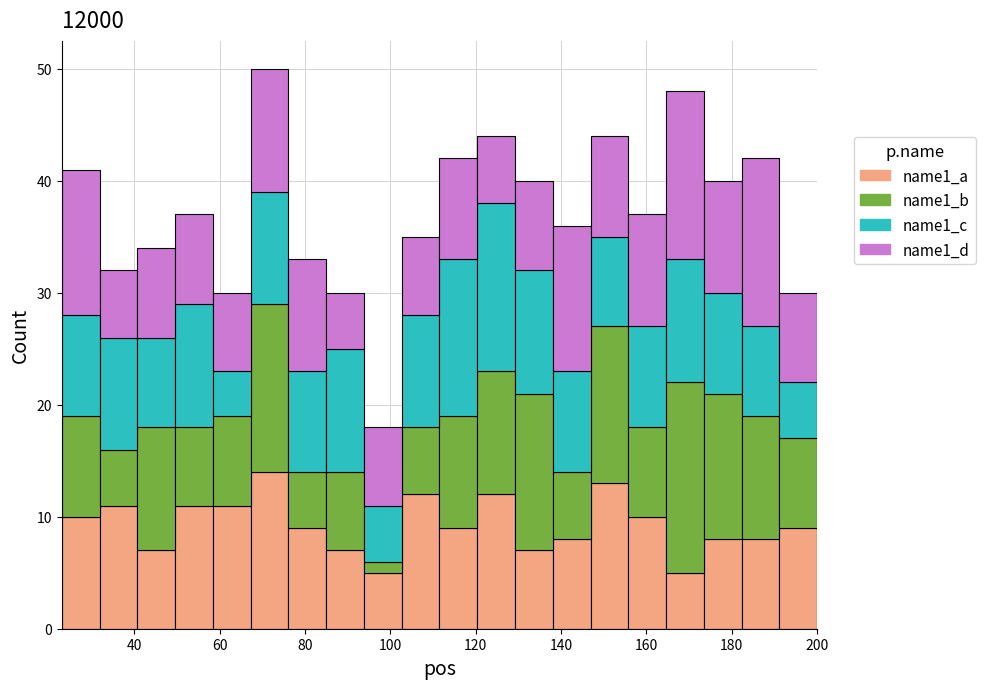

What is the total height of the stacked bar covering 112 to 120 on the x-axis? Neither the bar edges nor the heights are printed on the chart, so give them approximately, as read against the axes.

42